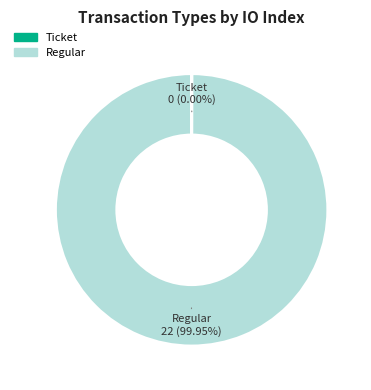

Which category has the biggest portion of the pie?

Regular